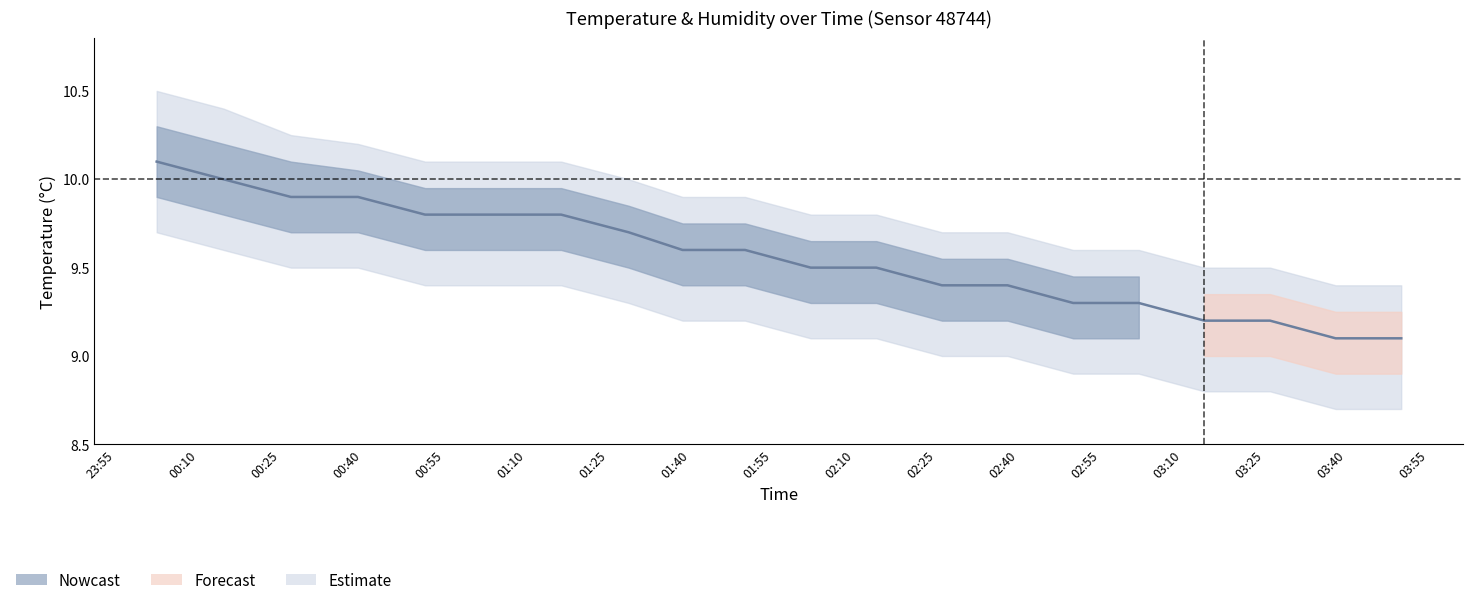

What is the smallest value displayed?

9.1